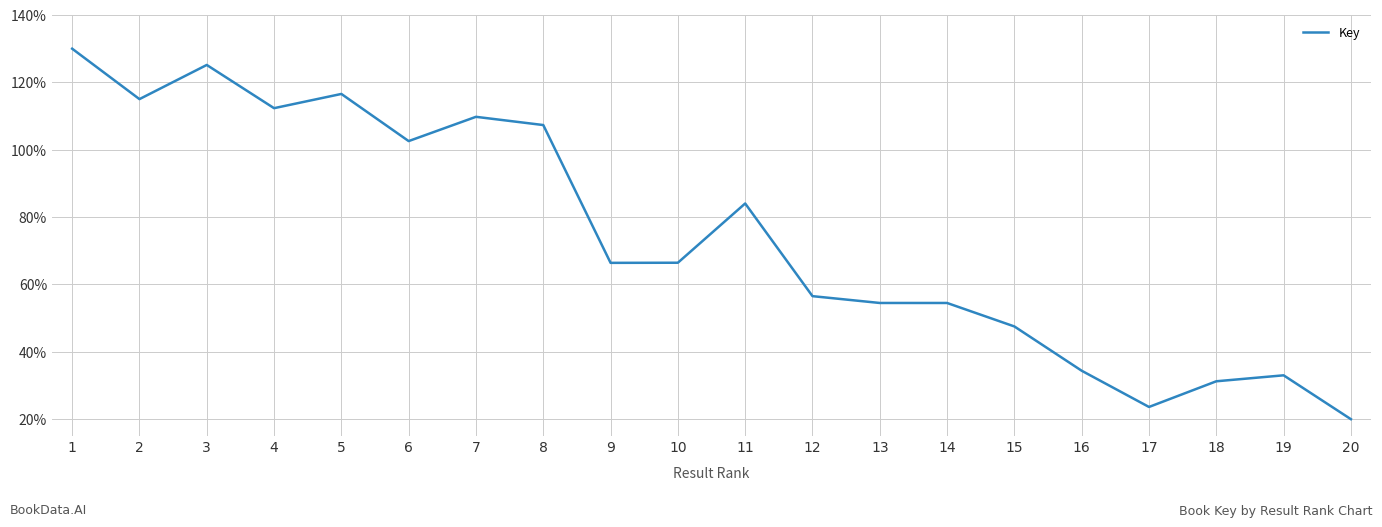

At which category does the chart reach its minimum across all series?

20